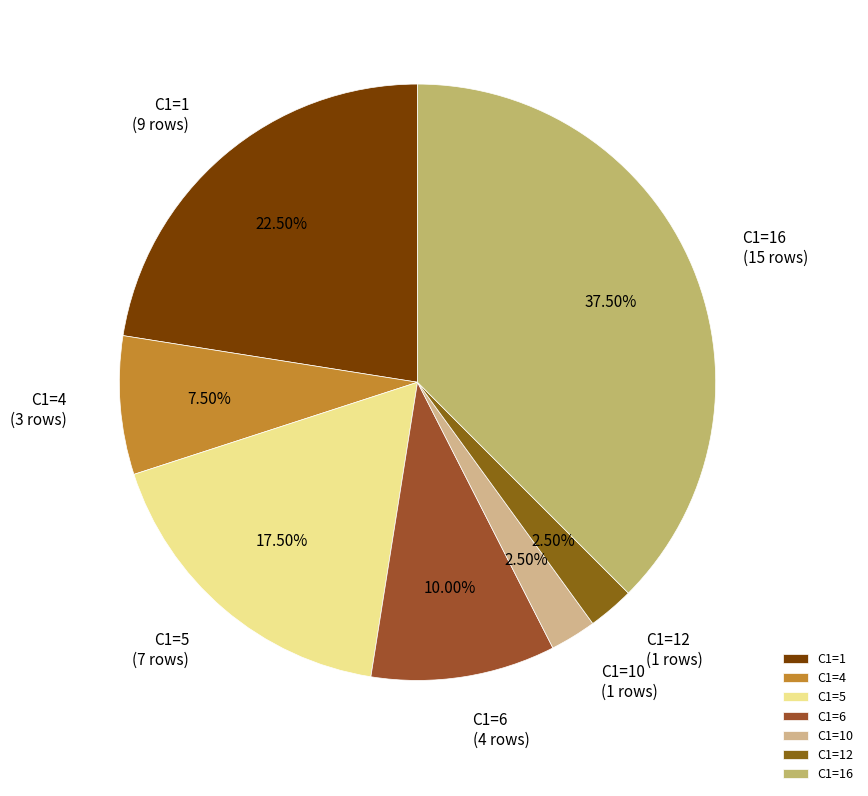

Between C1=16 and C1=4, which is larger?

C1=16